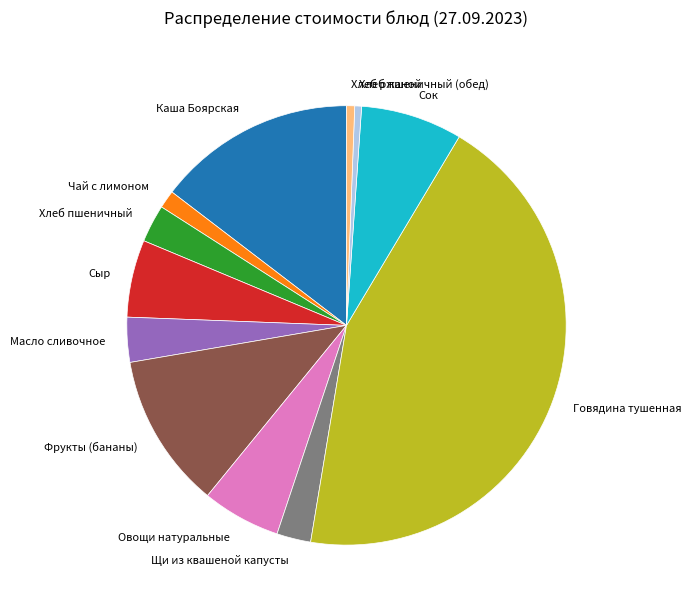

Does any single category account for the majority?

No